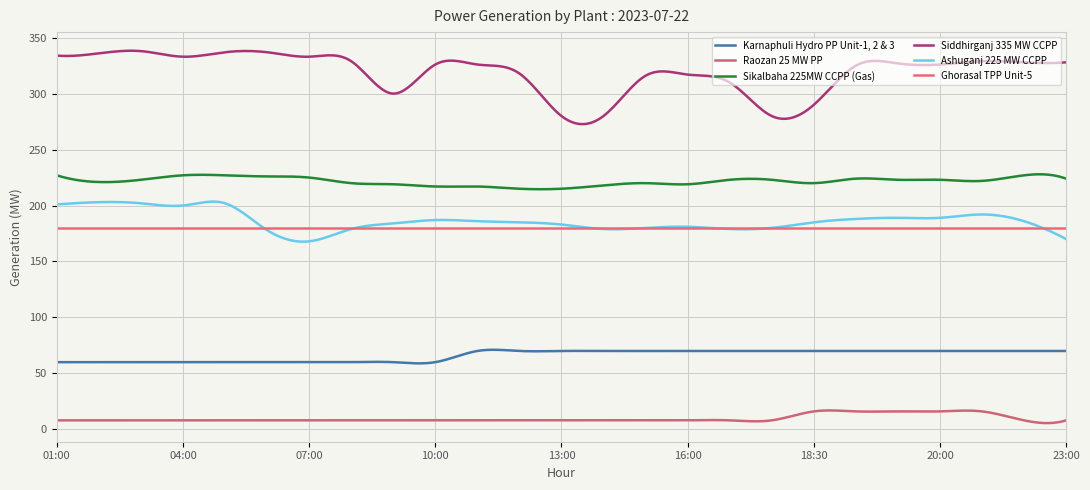

What are all the series names shown in the legend?

Karnaphuli Hydro PP Unit-1, 2 & 3, Raozan 25 MW PP, Sikalbaha 225MW CCPP (Gas), Siddhirganj 335 MW CCPP, Ashuganj 225 MW CCPP, Ghorasal TPP Unit-5